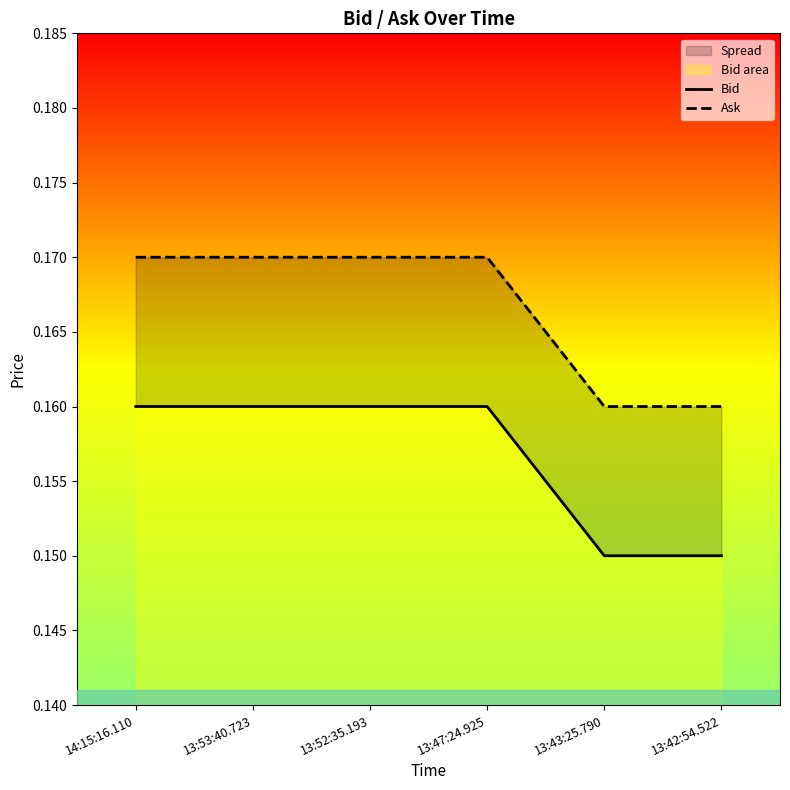

What is the maximum value for Ask?

0.2